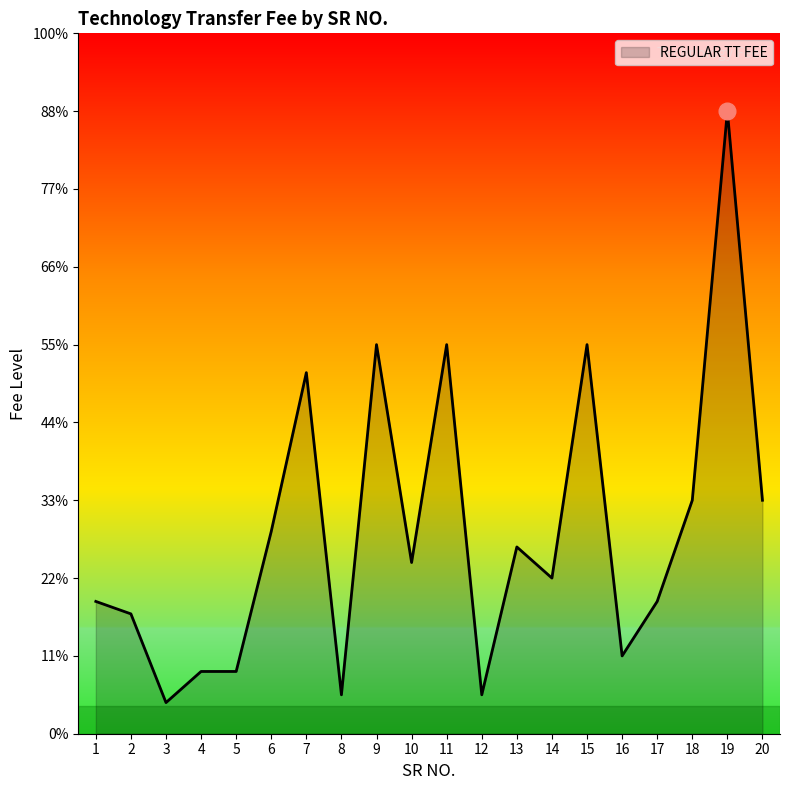

Does the chart display data point markers on the line(s)?

No